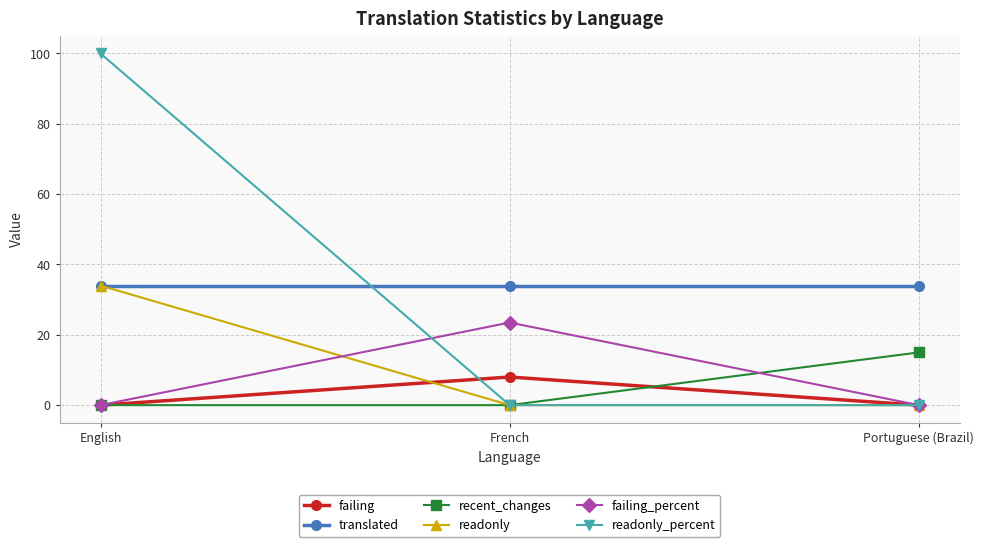

What is the average value of the failing_percent series?

7.8